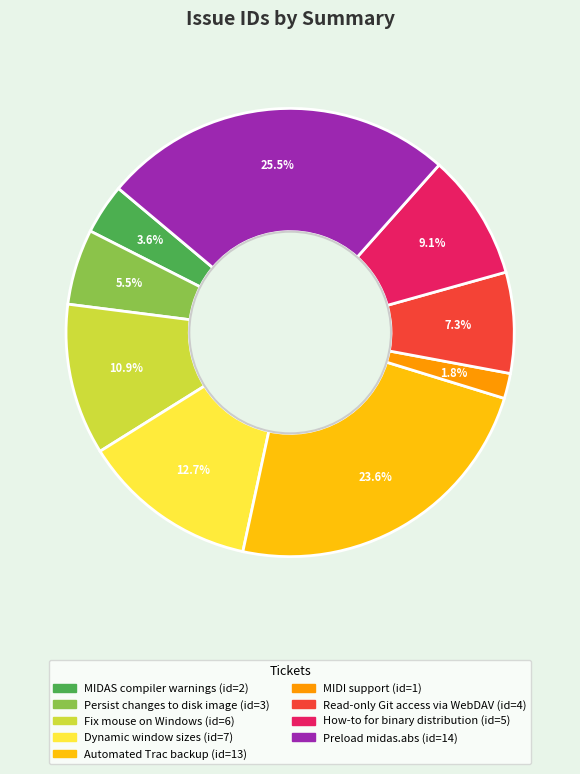

What is the largest slice in the pie chart?

Preload midas.abs